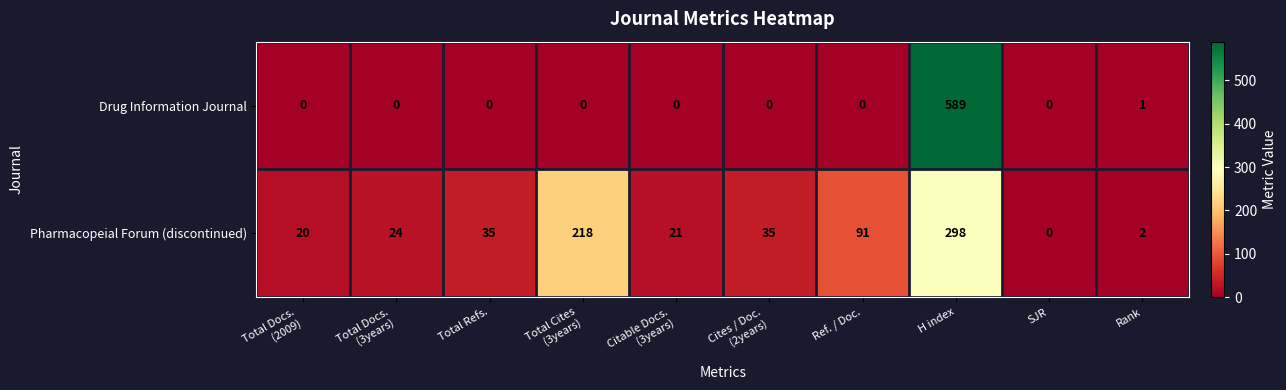

How many positive values does the Drug Information Journal series have?

2